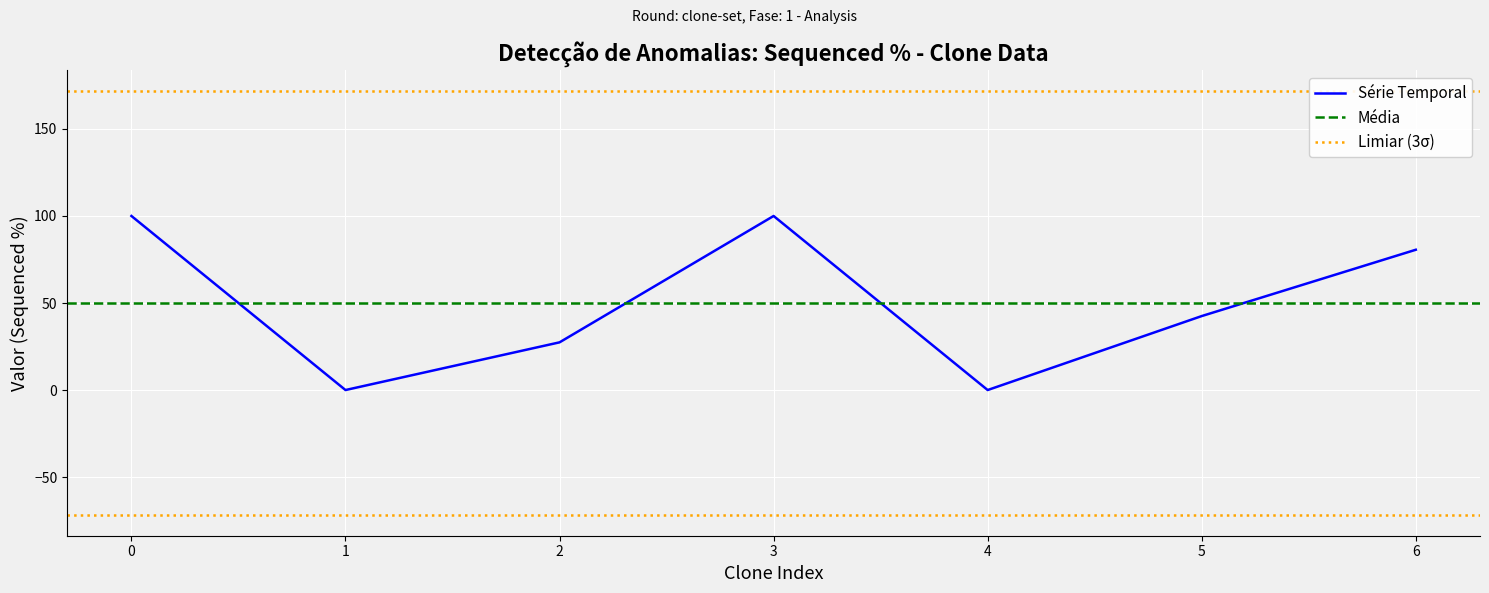

The value of Série Temporal at 3 is 49.5. True or false?

False